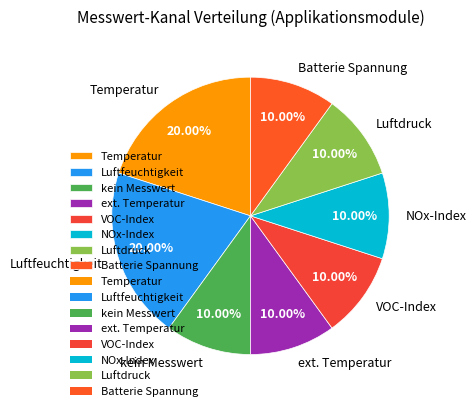

Is there a majority slice in this chart?

No